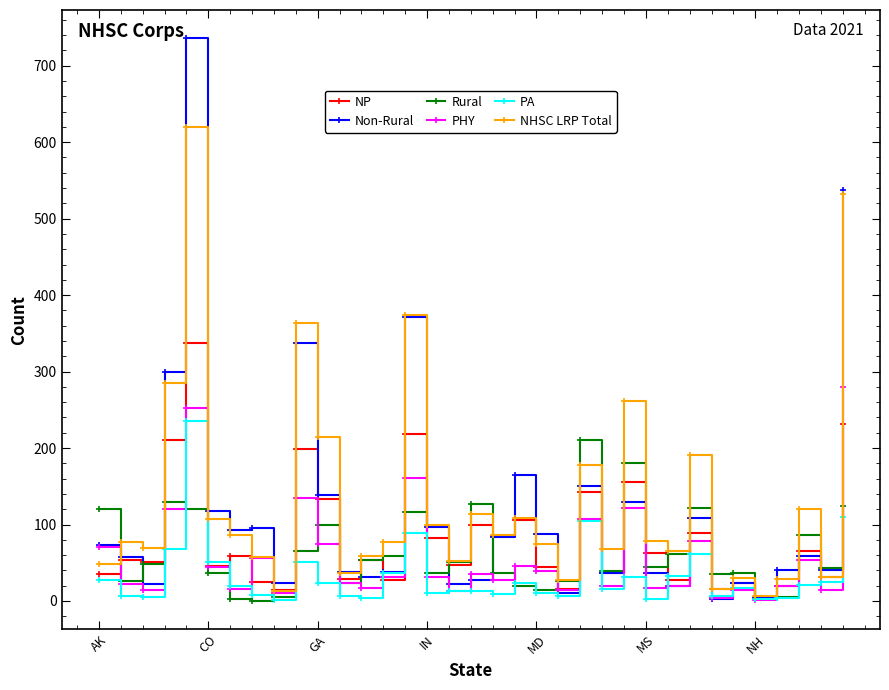

True or false: NHSC LRP Total has more than 0 interior local peaks.

True